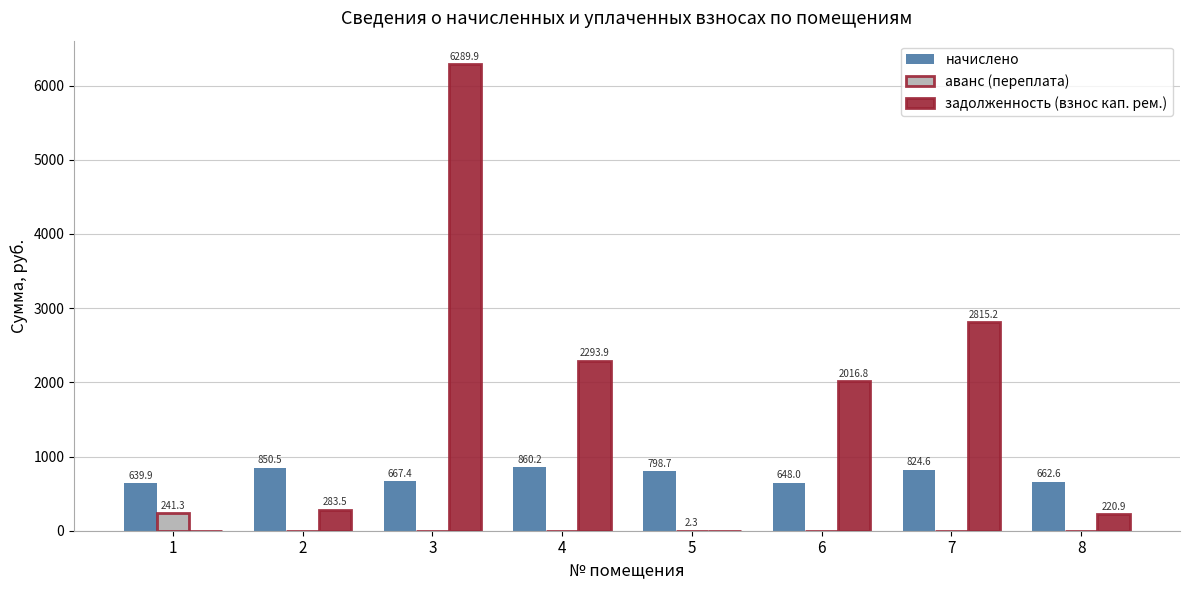

The начислено series shows 458.2 at 3. True or false?

False